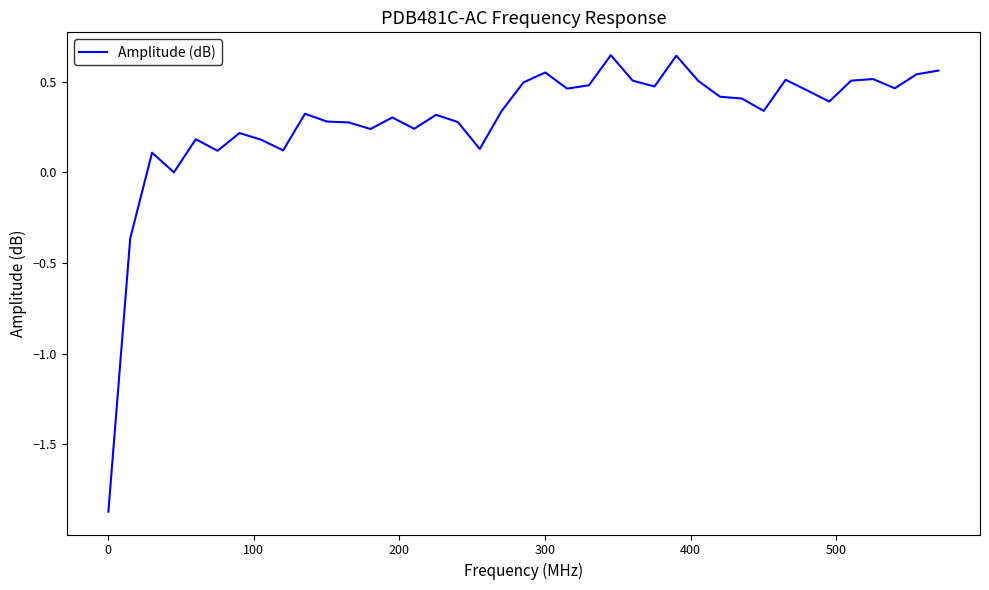

What is the difference between the maximum and minimum values?

2.5